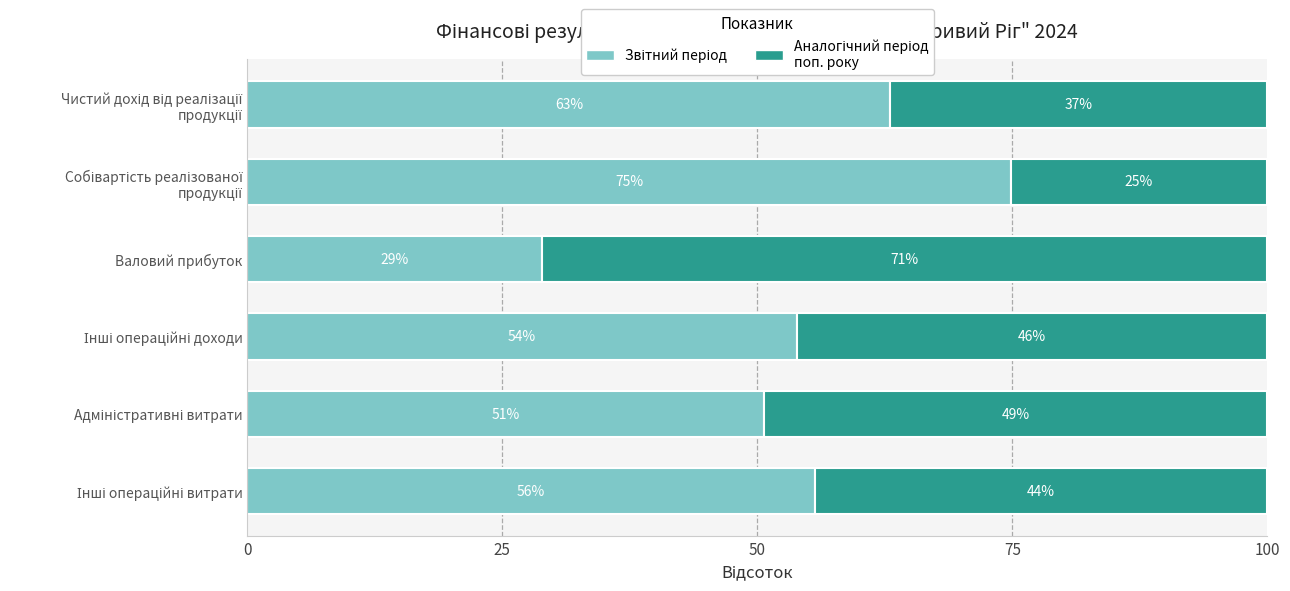

What is the total value across all series at Валовий прибуток?

100.0